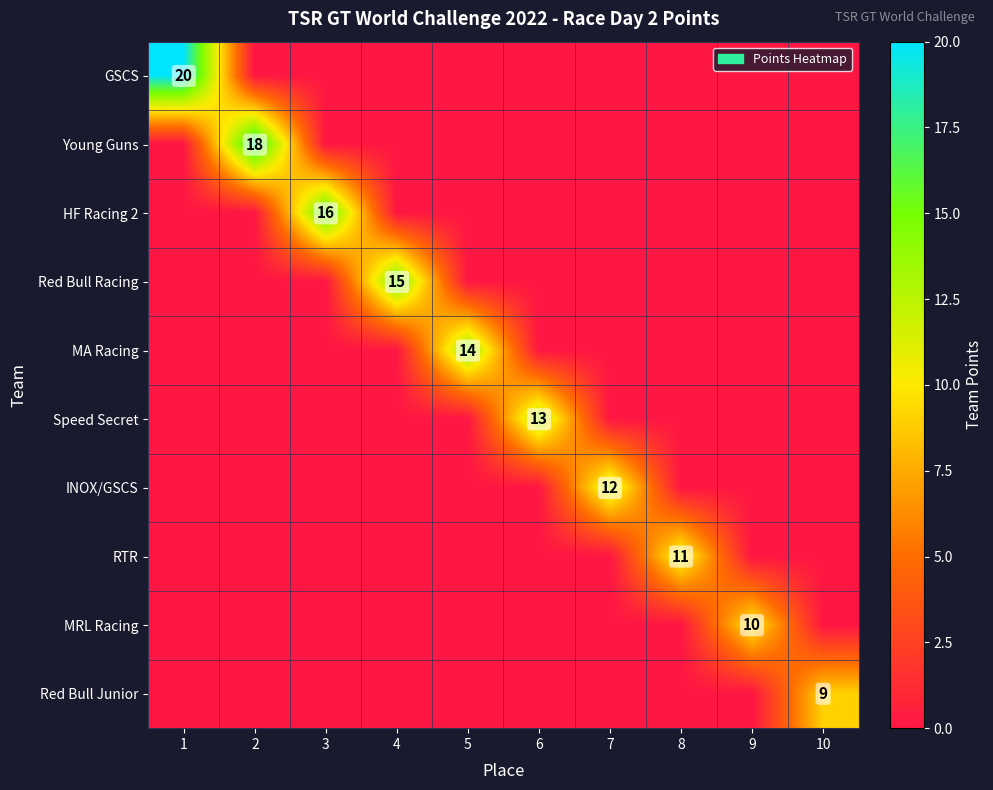

How many values in HF Racing 2 are above zero?

1